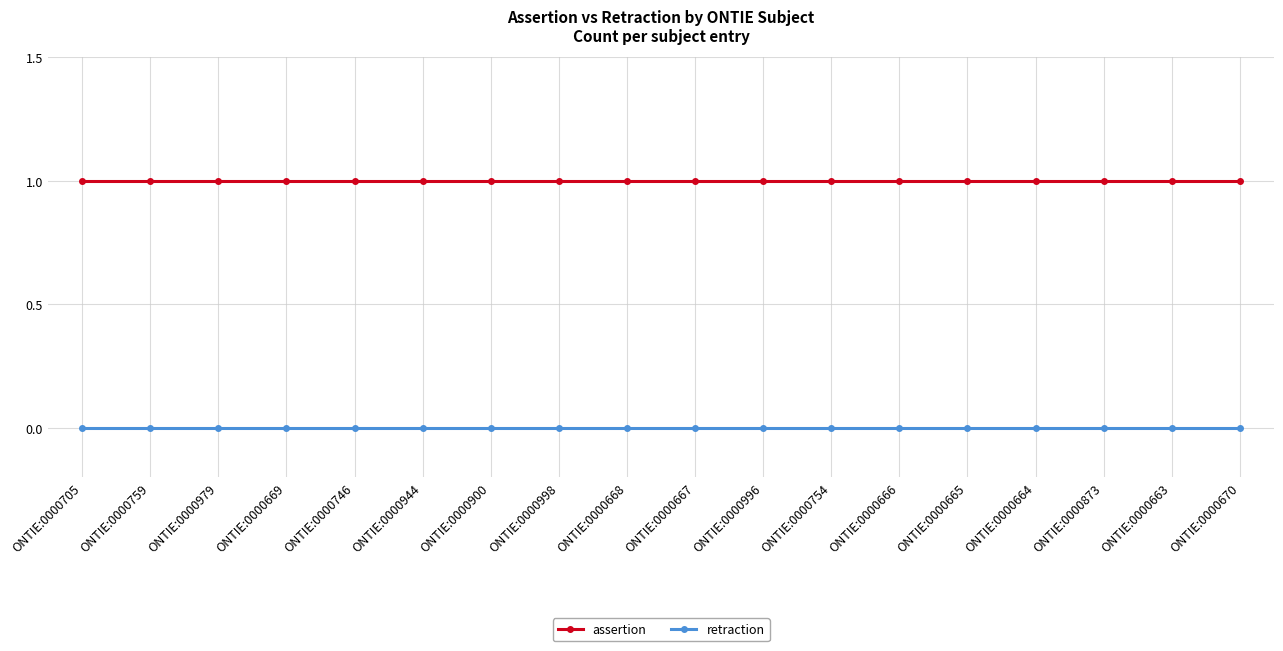

What is the highest value of the assertion series?

1